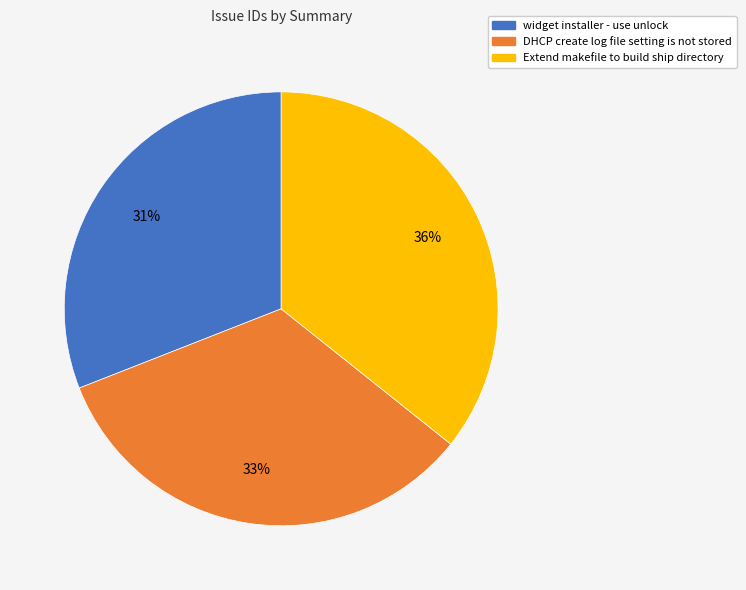

True or false: widget installer - use unlock accounts for 20% of the total.

False